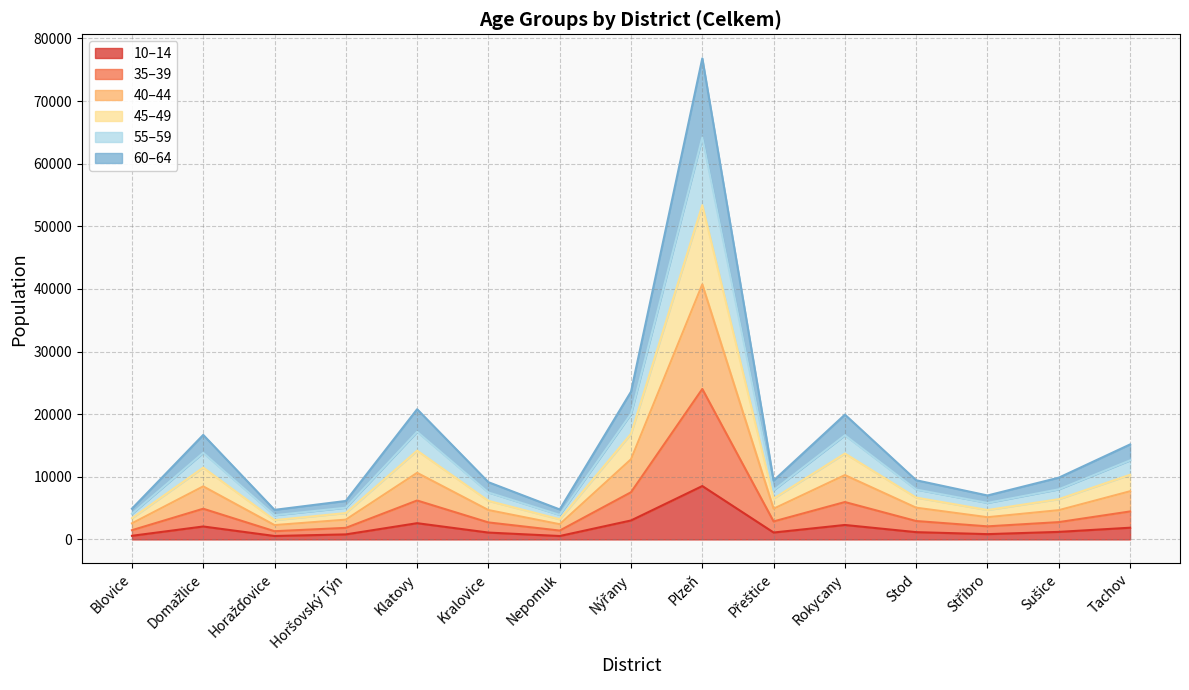

At which category is the sum across all series the highest?

Plzeň